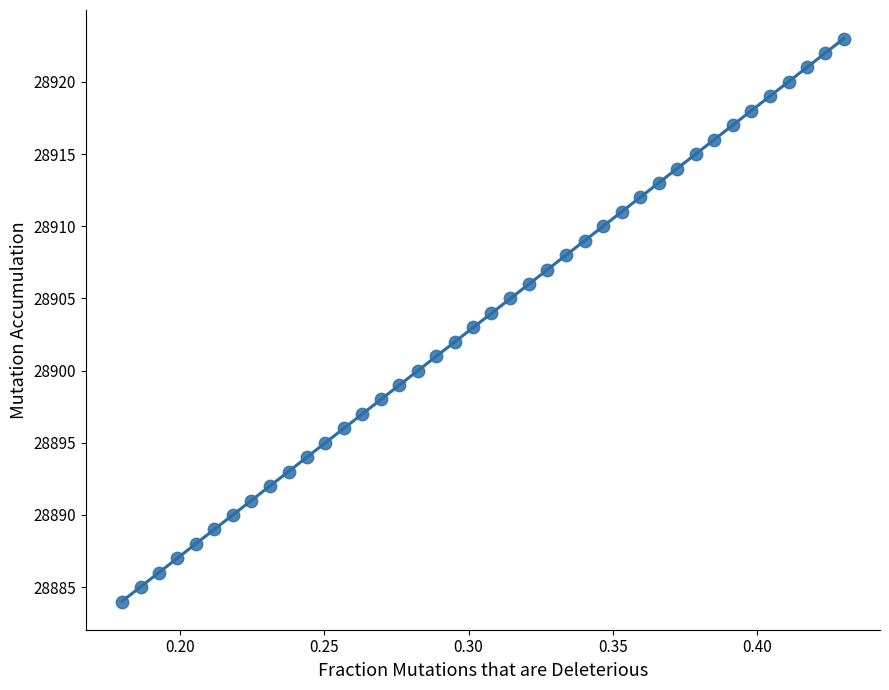

What is the range of Y values (max minus min)?

39